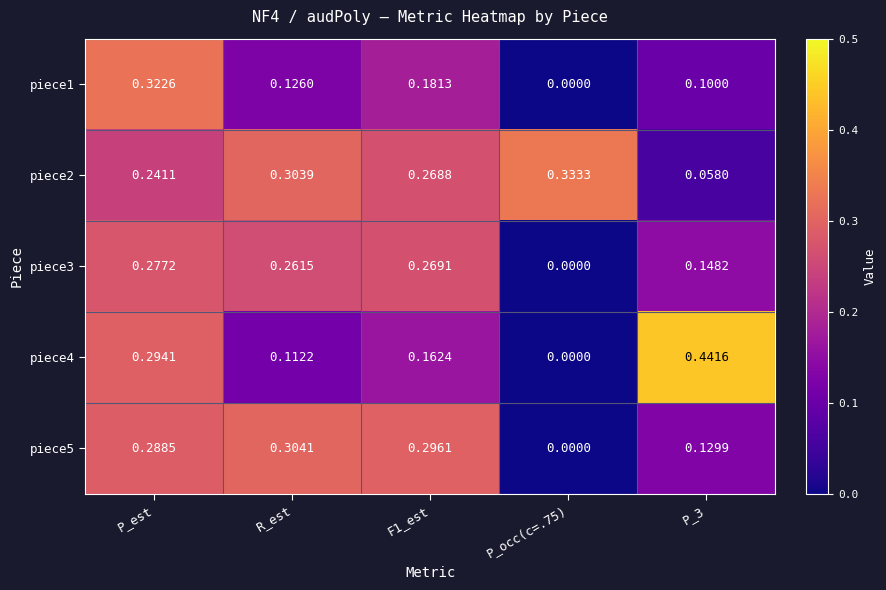

At which category is the sum across all series the highest?

P_est